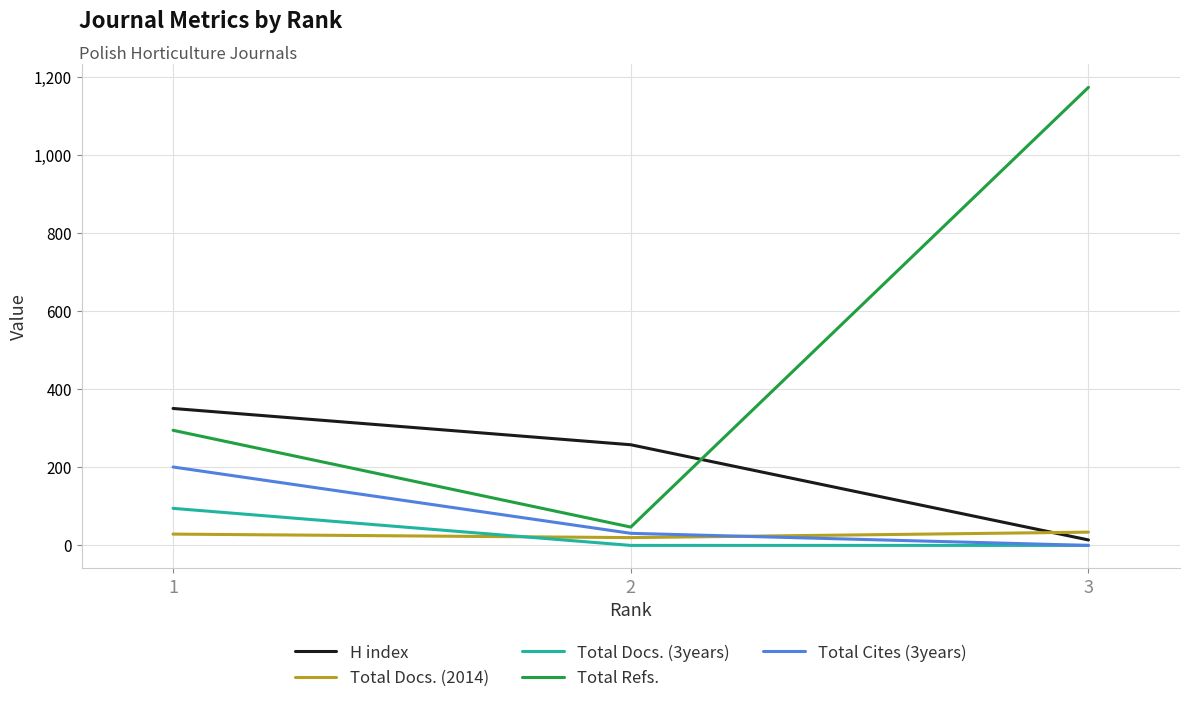

The value of Total Docs. (3years) at 3 is 0. True or false?

True